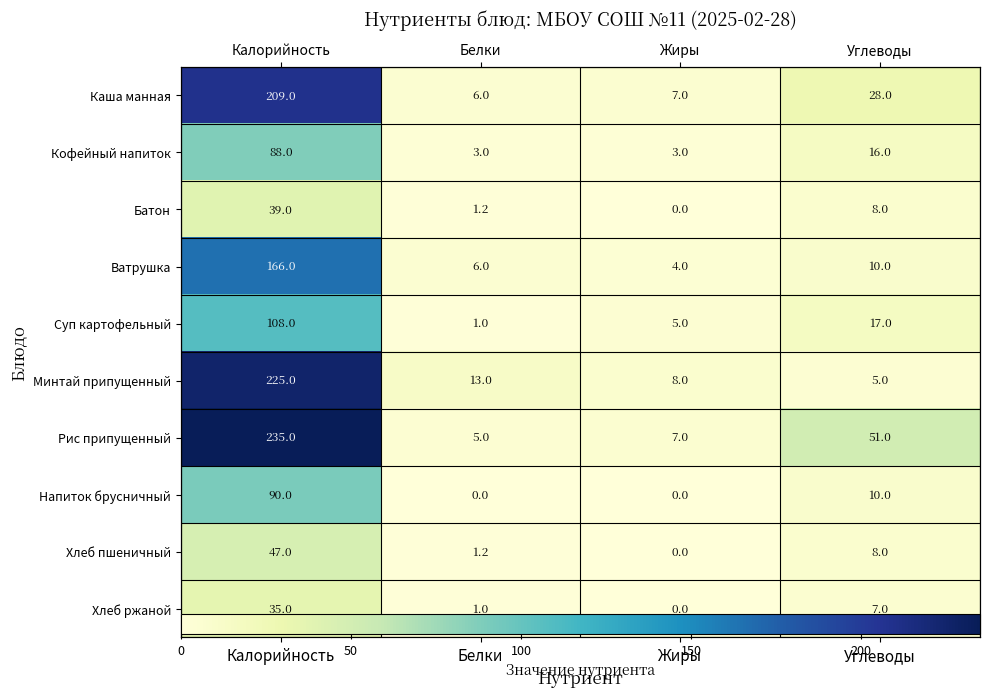

Is it true that Батон equals 13.3 at Жиры?

False